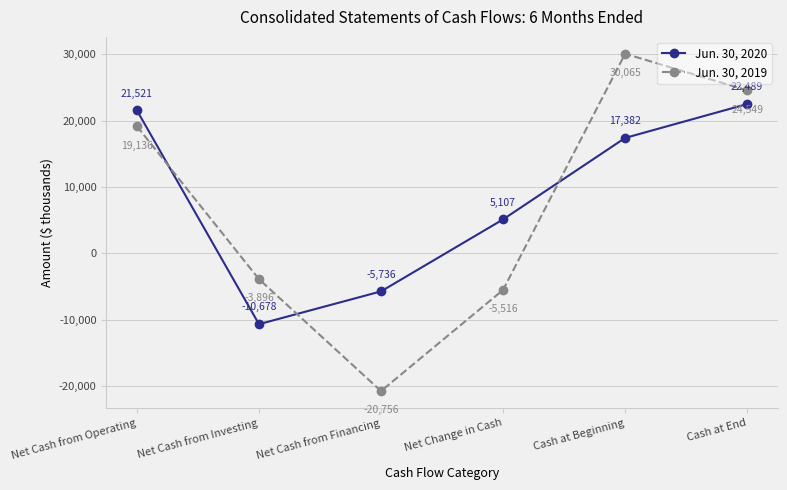

What is the sum of all Jun. 30, 2020 values?

50085